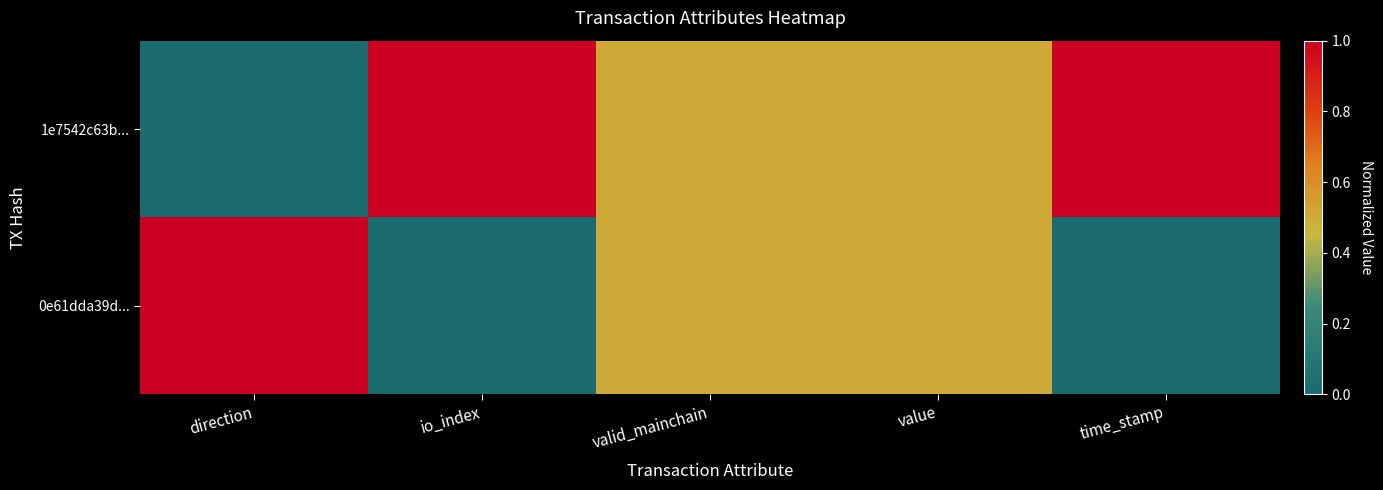

What is the difference between the highest and lowest values at direction?

1.0